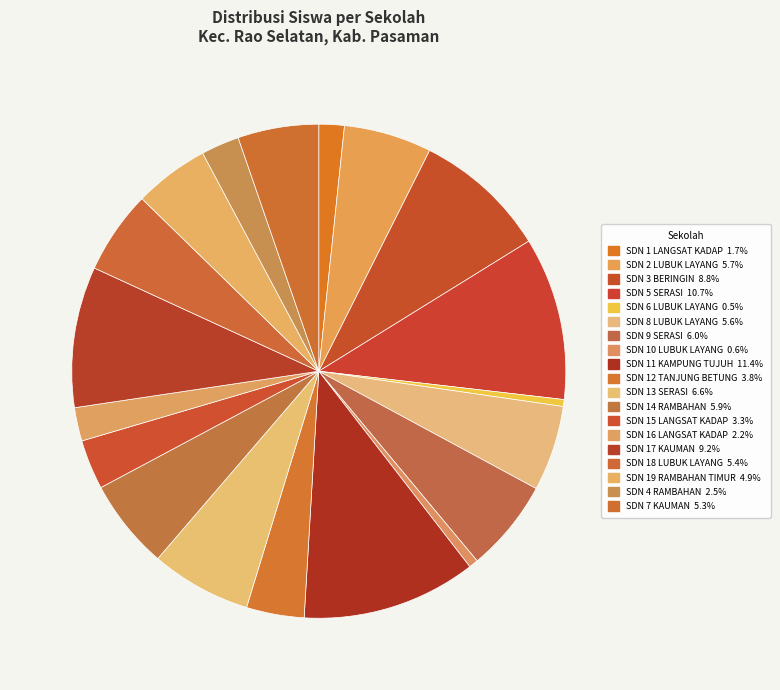

How many segments does this pie chart have?

19